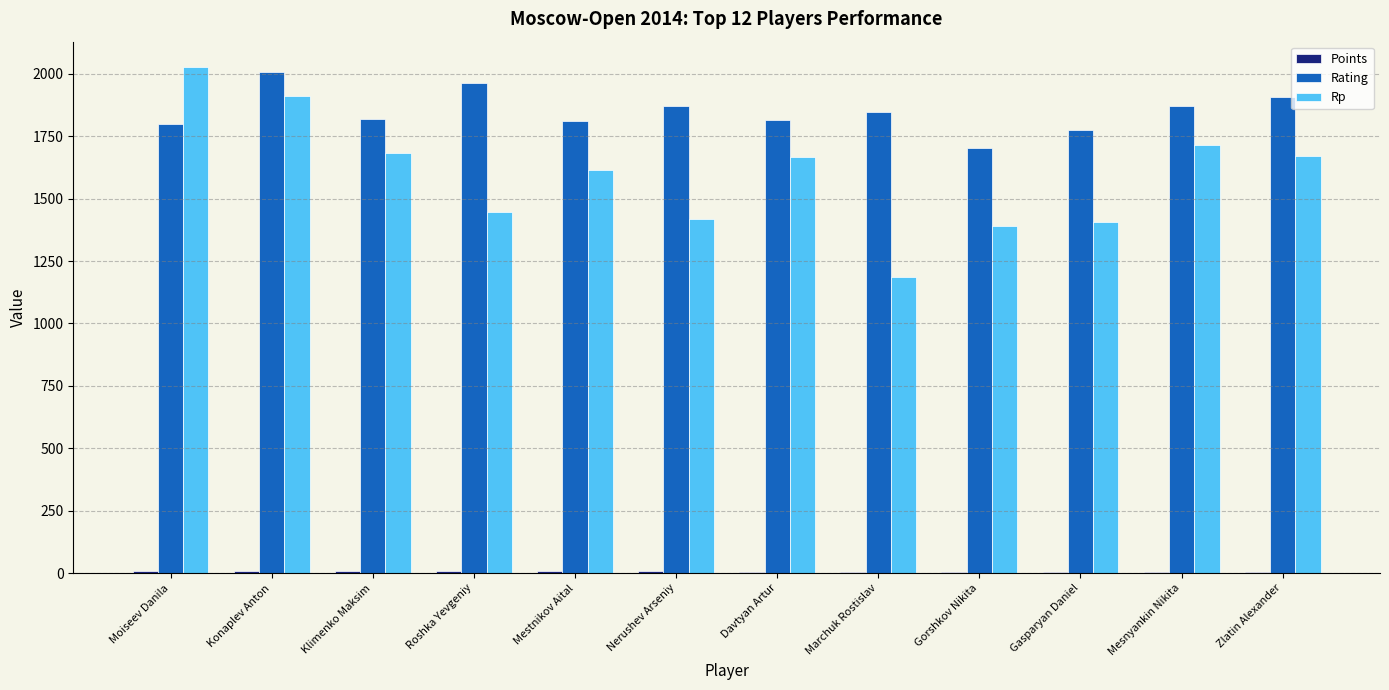

How many groups of bars are there?

12